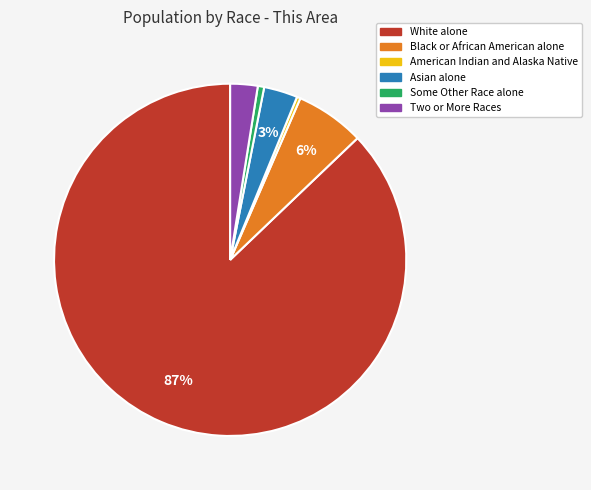

What is the majority slice?

White alone